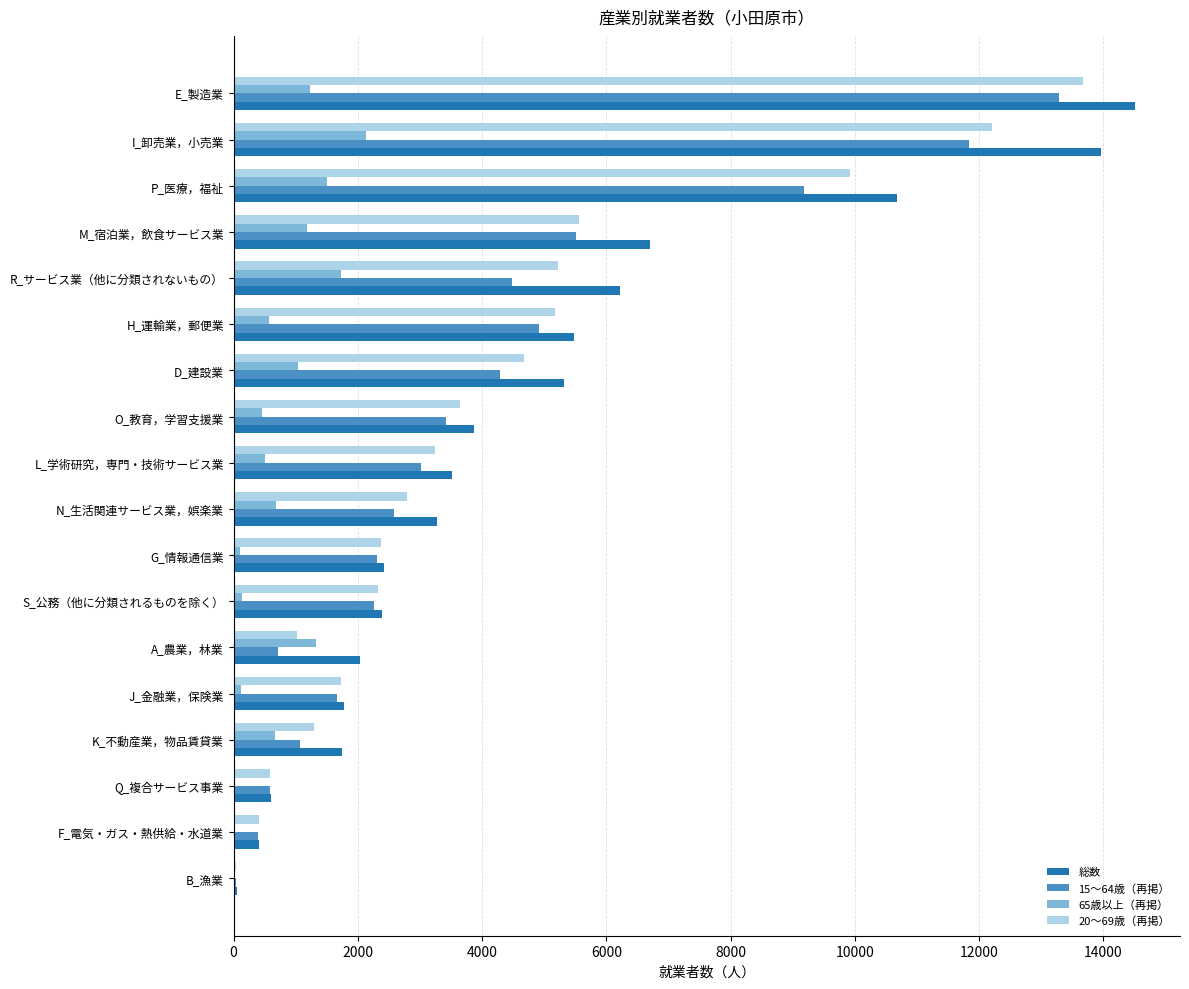

The 総数 series shows 1649 at S_公務（他に分類されるものを除く）. True or false?

False